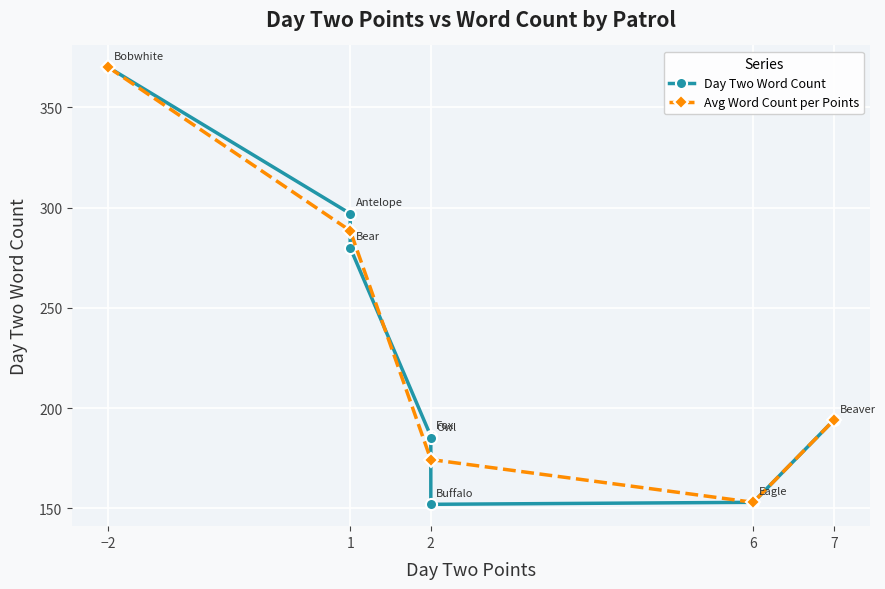

How many categories are shown in the chart?

8